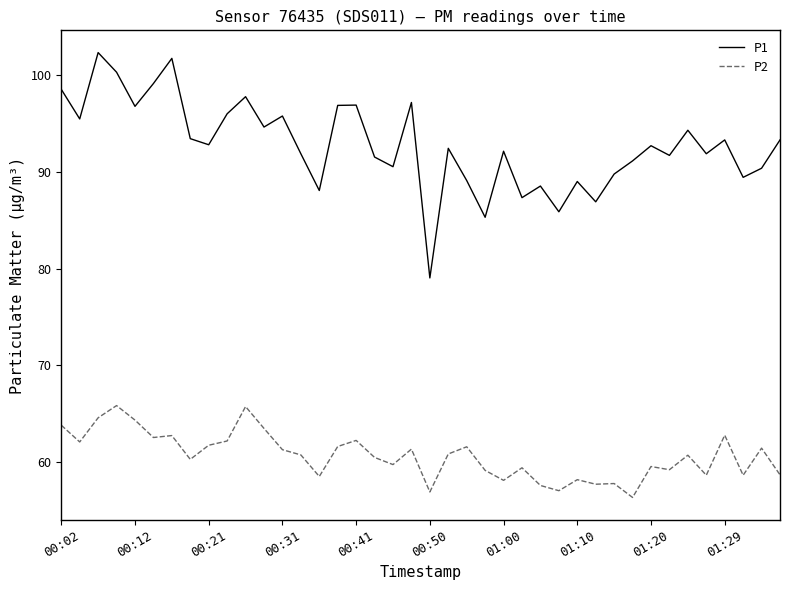

Rank the series by their average value, from lowest to highest.

P2, P1